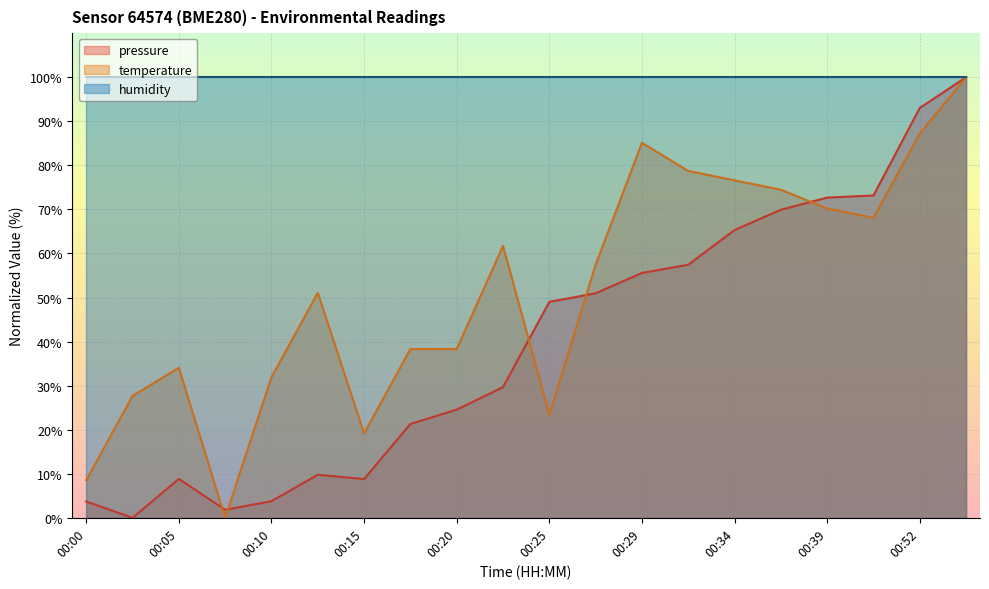

At 00:05, list the series in order from smallest to largest.

pressure, temperature, humidity